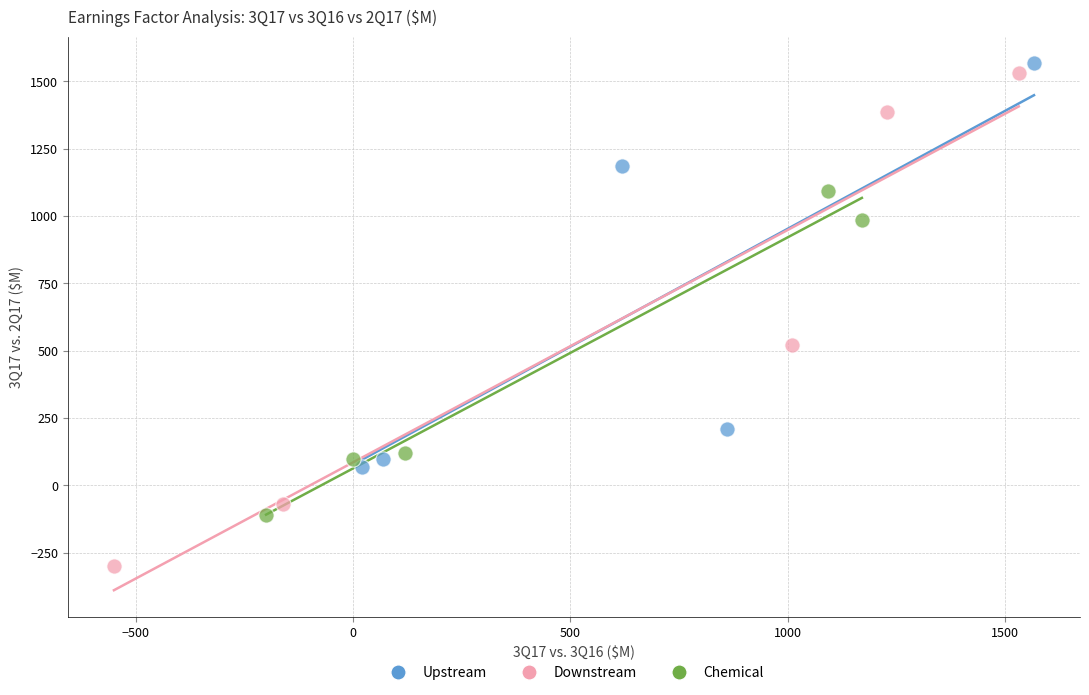

Which series contains the lowest Y value?

Downstream